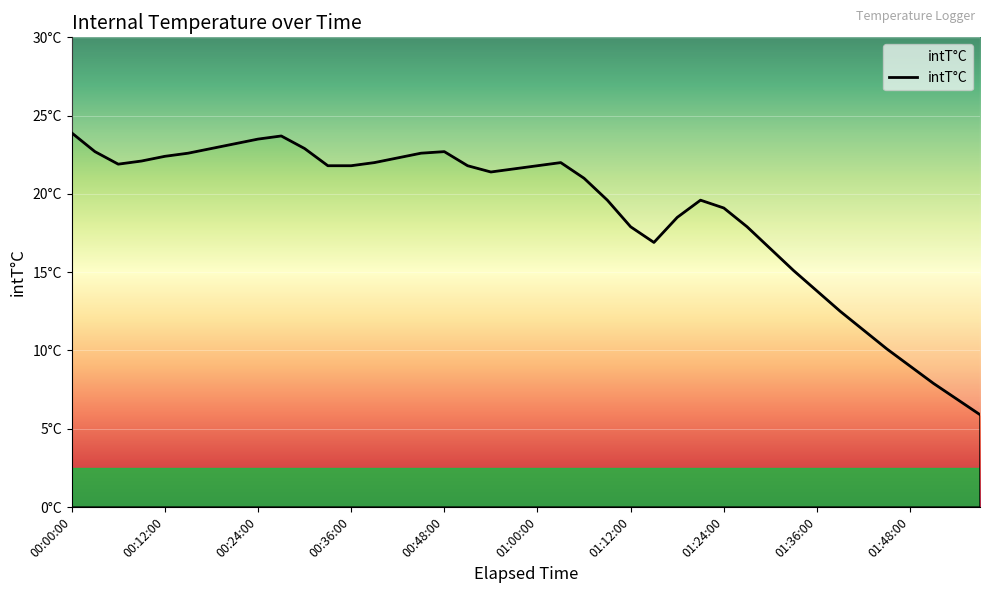

How many data points does each series have?

40